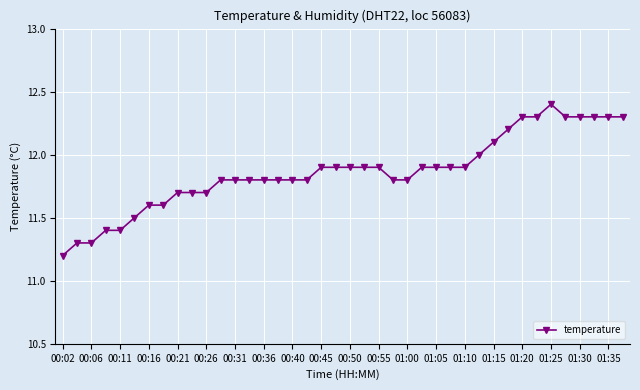

What is the greatest value displayed?

12.4